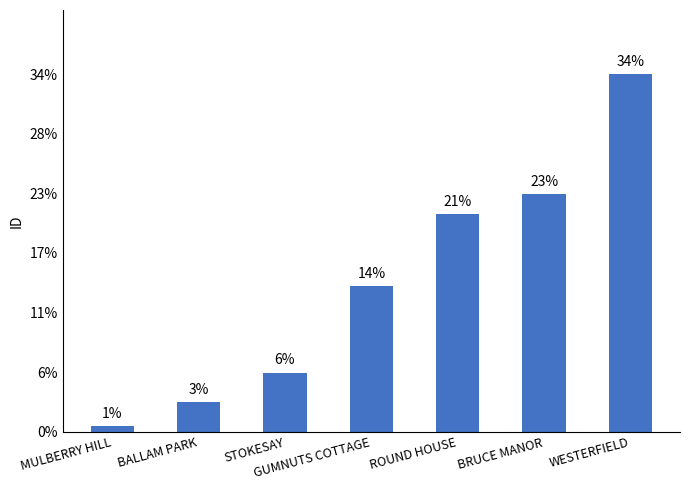

Does the chart contain any negative values?

No